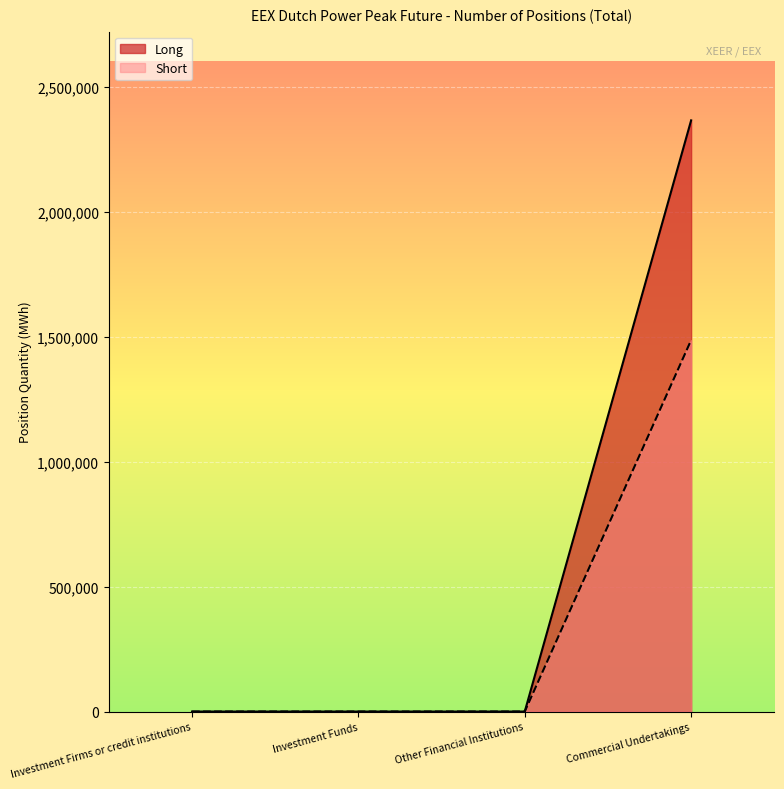

True or false: Long and Short intersect in this chart.

False